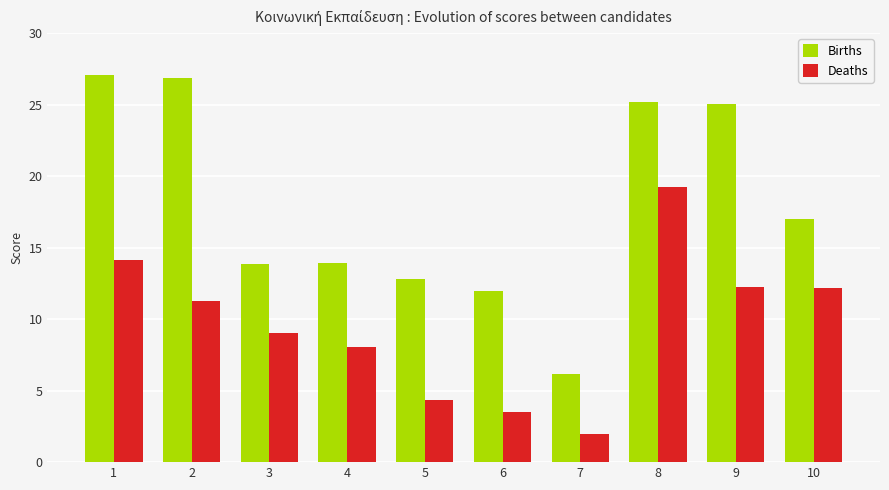

Rank the series by their maximum value, from highest to lowest.

Births, Deaths